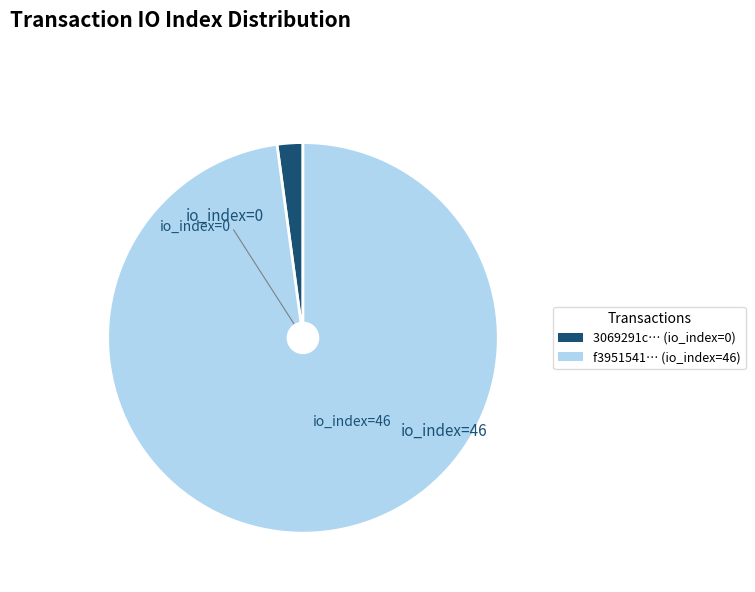

Rank the categories by value from highest to lowest.

f3951541… (io_index=46), 3069291c… (io_index=0)